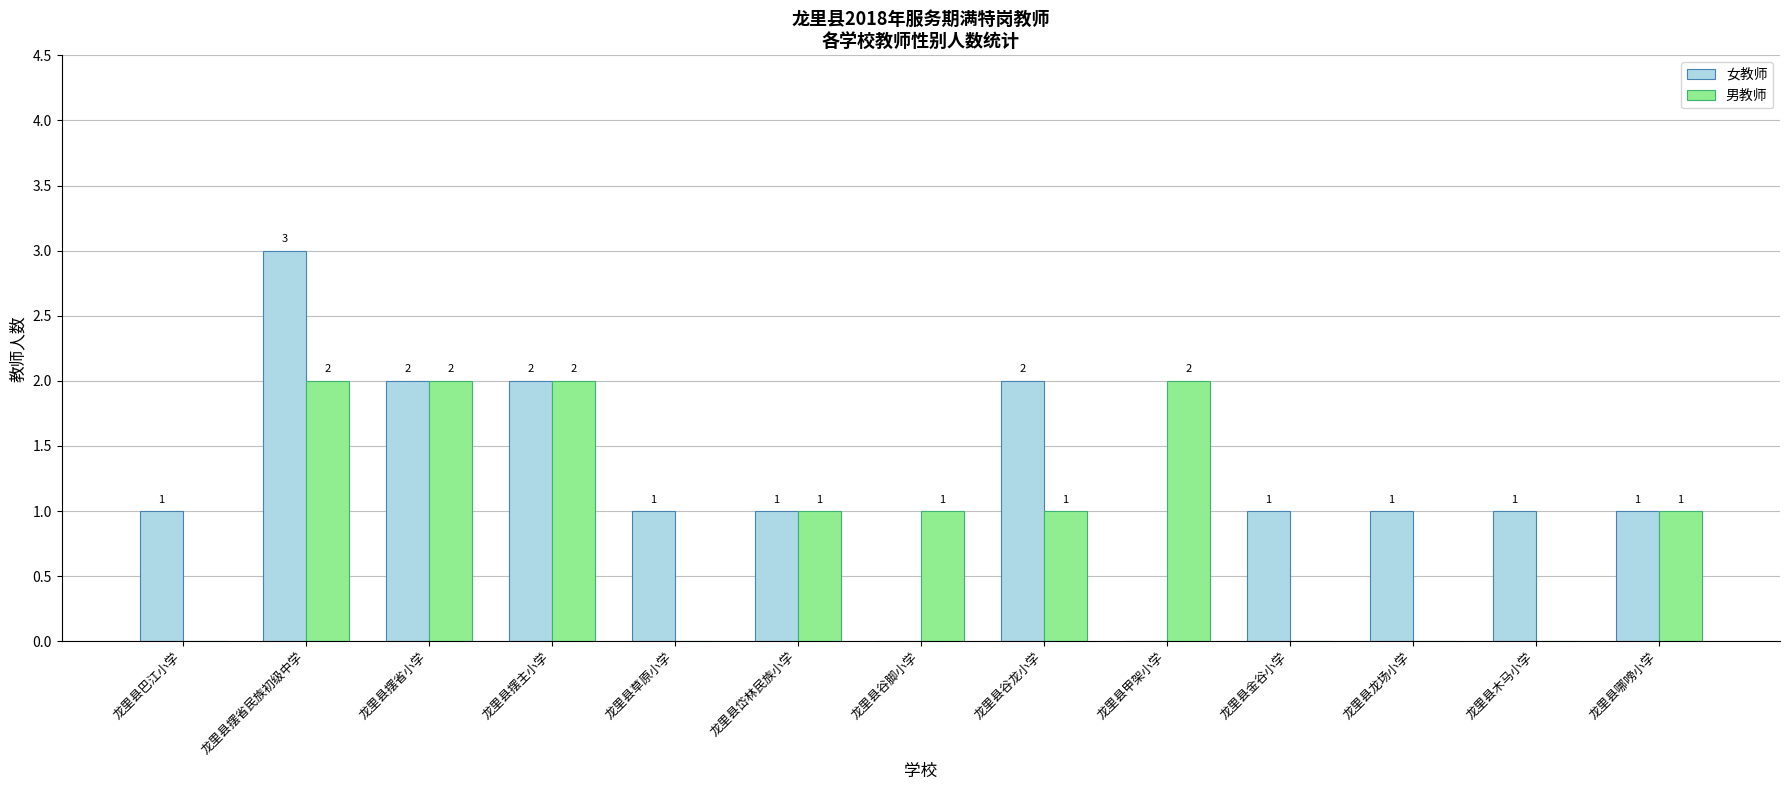

Reading right to left, what are all the values shown in this chart?

女教师: 龙里县哪嗙小学=1	龙里县木马小学=1	龙里县龙场小学=1	龙里县金谷小学=1	龙里县甲架小学=0	龙里县谷龙小学=2	龙里县谷脚小学=0	龙里县岱林民族小学=1	龙里县草原小学=1	龙里县摆主小学=2	龙里县摆省小学=2	龙里县摆省民族初级中学=3	龙里县巴江小学=1
男教师: 龙里县哪嗙小学=1	龙里县木马小学=0	龙里县龙场小学=0	龙里县金谷小学=0	龙里县甲架小学=2	龙里县谷龙小学=1	龙里县谷脚小学=1	龙里县岱林民族小学=1	龙里县草原小学=0	龙里县摆主小学=2	龙里县摆省小学=2	龙里县摆省民族初级中学=2	龙里县巴江小学=0